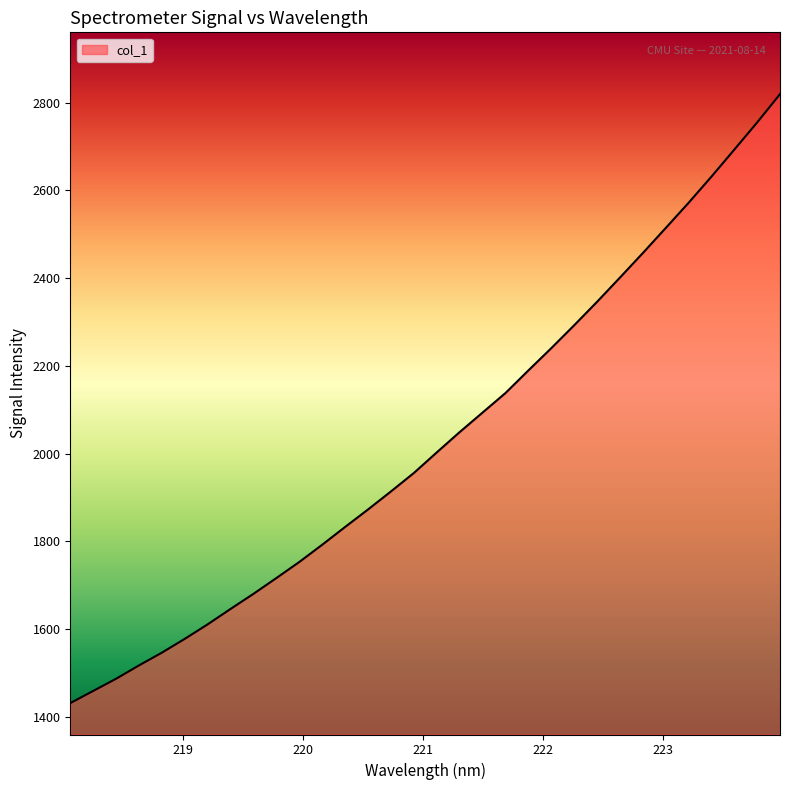

What is the difference between the second highest and second lowest values?

1296.2